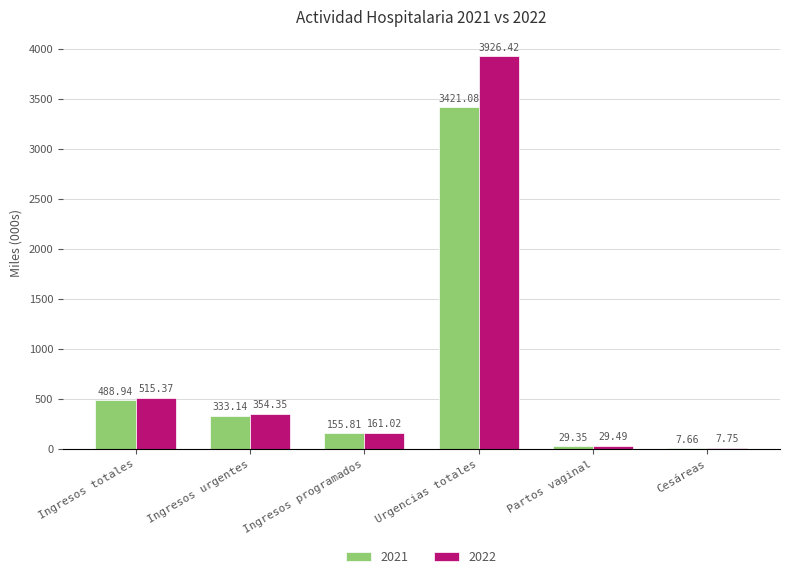

At which label does 2022 first exceed 354?

Ingresos totales